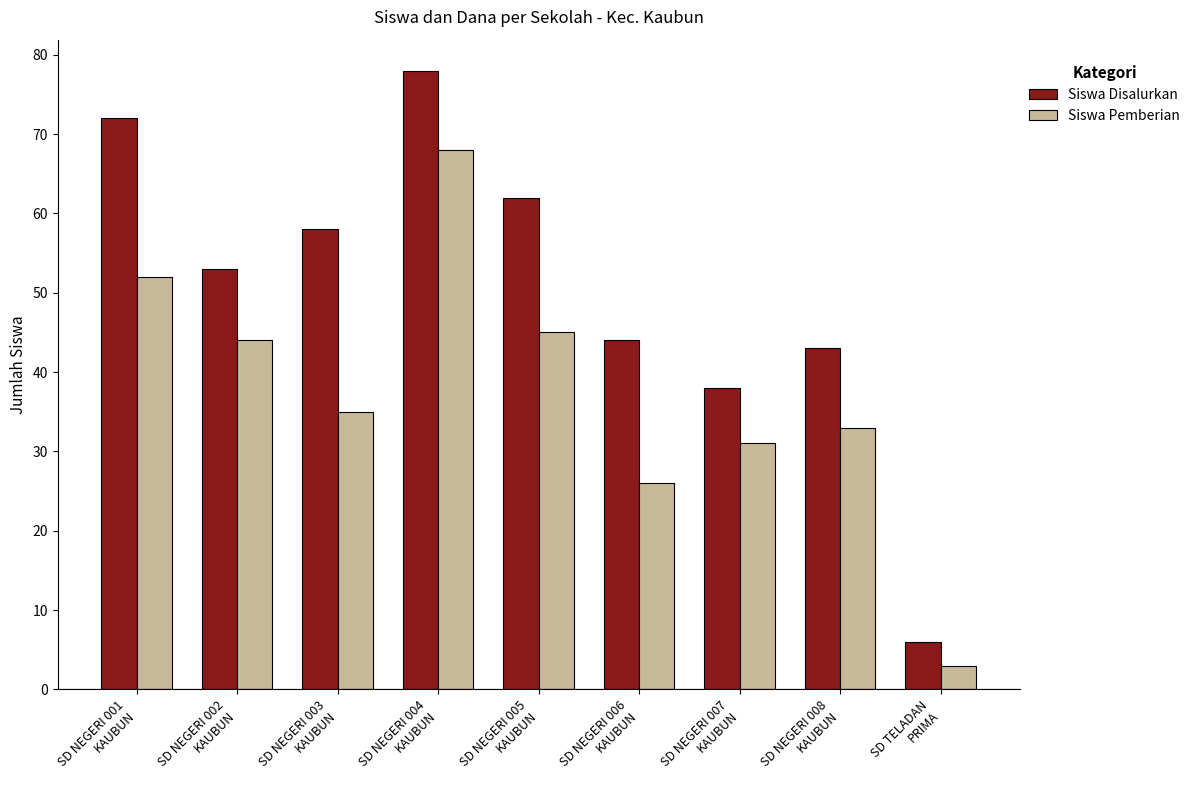

Rank the categories by Siswa Disalurkan value from lowest to highest.

SD TELADAN
PRIMA, SD NEGERI 007
KAUBUN, SD NEGERI 008
KAUBUN, SD NEGERI 006
KAUBUN, SD NEGERI 002
KAUBUN, SD NEGERI 003
KAUBUN, SD NEGERI 005
KAUBUN, SD NEGERI 001
KAUBUN, SD NEGERI 004
KAUBUN